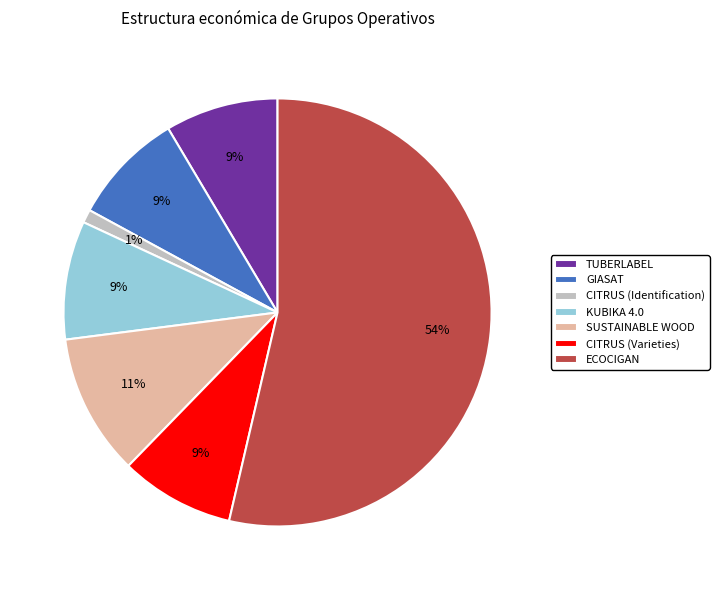

Which has a higher value, CITRUS (Identification) or KUBIKA 4.0?

KUBIKA 4.0